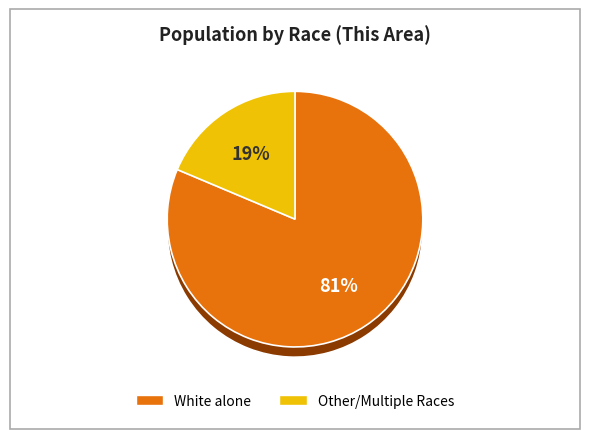

What is the majority slice?

White alone